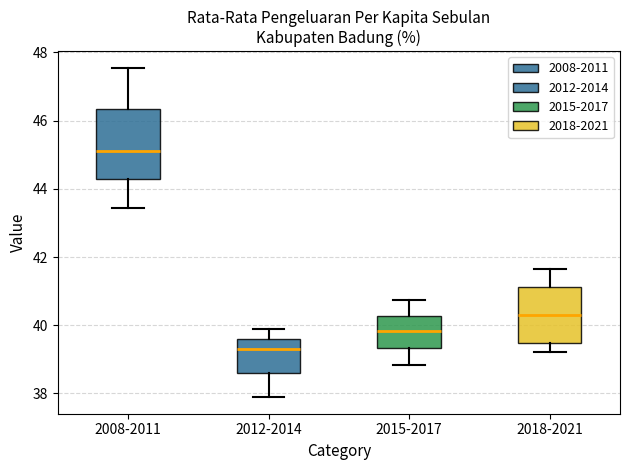

Where is the upper edge of the box for 2012-2014 on the y-axis? The values are not printed on the chart, so give them approximately, as read against the axis.

39.6